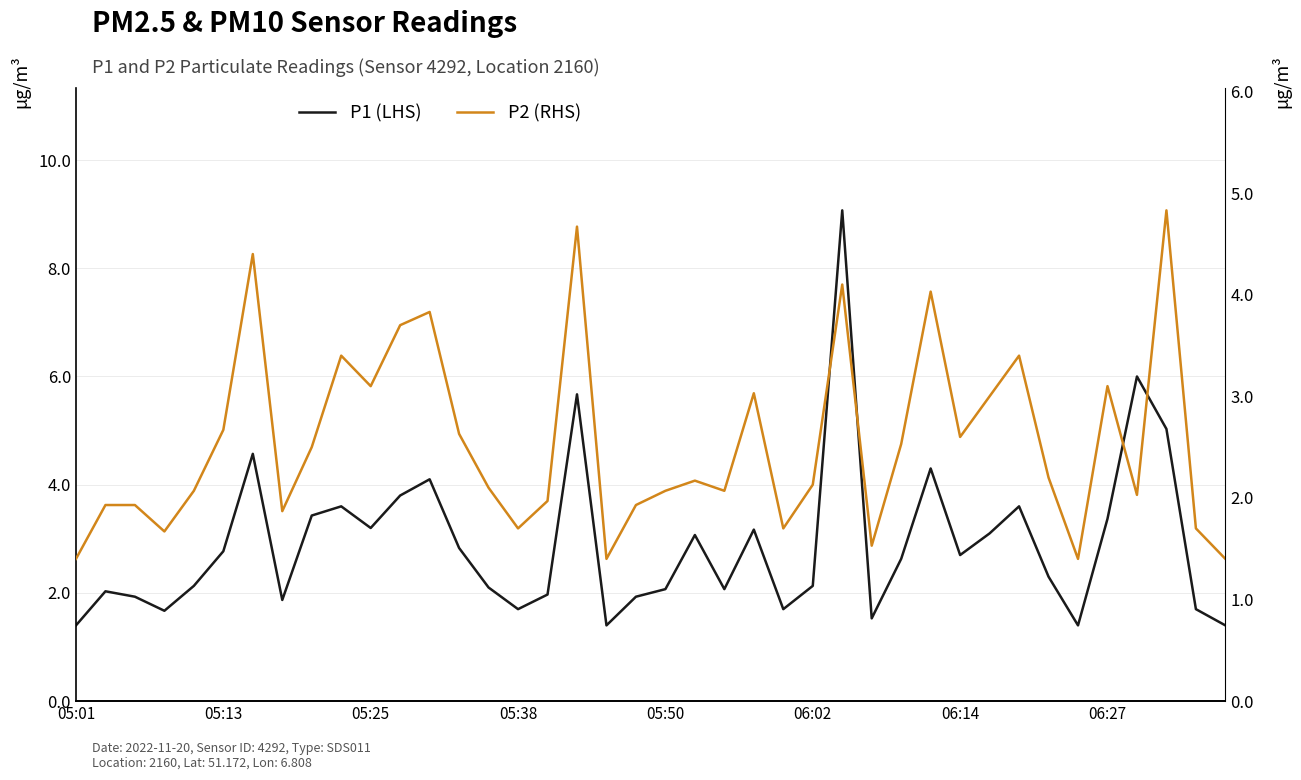

At 05:25, list the series in order from smallest to largest.

P1 (LHS), P2 (RHS)